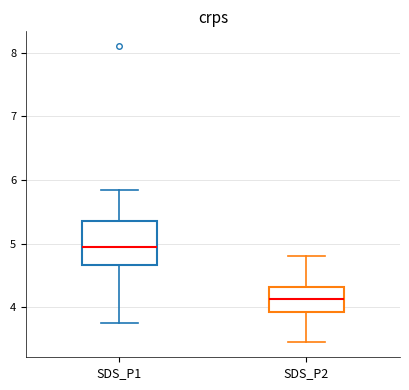

Reading left to right, read every box against the y-axis: the position of its median line, the range the box covers, and the ends of its whiskers. The values are not printed on the chart, so give them approximately, as read against the axis.

SDS_P1: median 5.0, box 4.7 to 5.4, whiskers 3.8 to 5.9
SDS_P2: median 4.1, box 3.9 to 4.3, whiskers 3.5 to 4.8